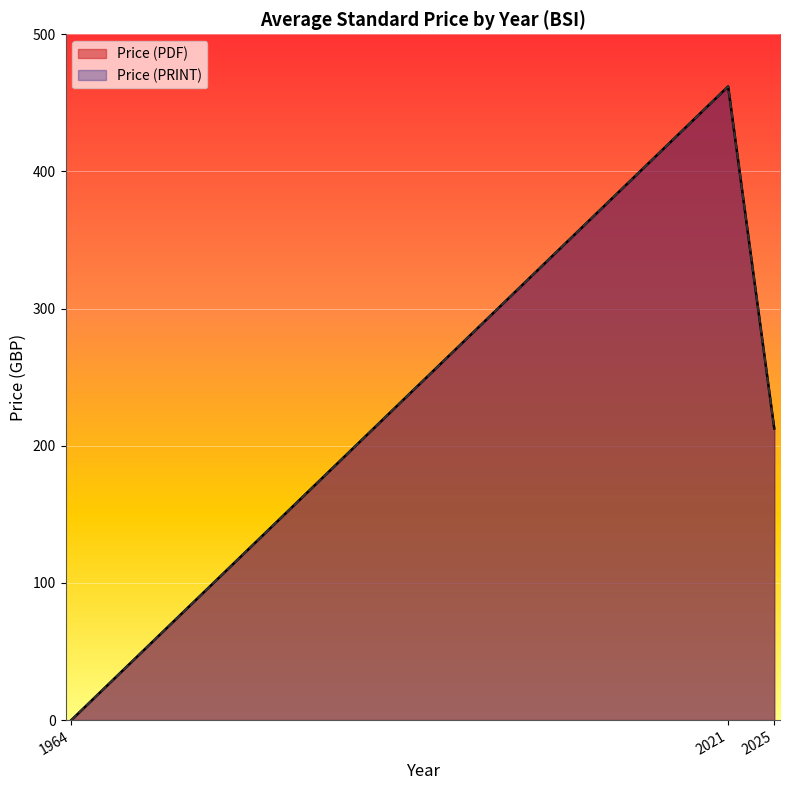

What is the maximum value shown in the chart?

462